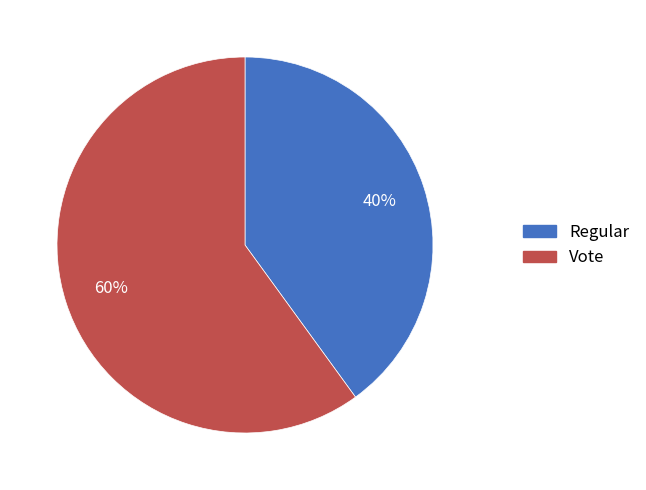

How many segments does this pie chart have?

2